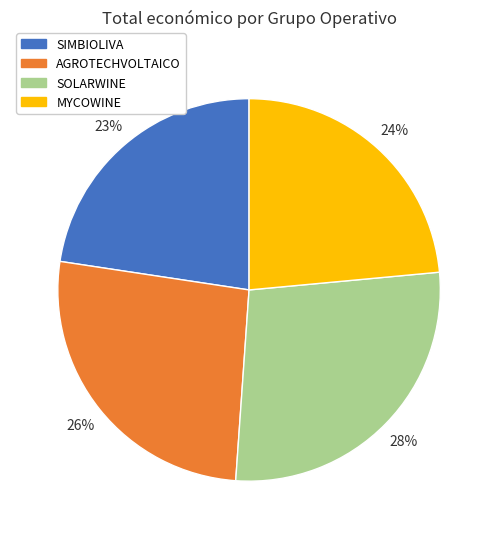

Is the sum of SIMBIOLIVA and MYCOWINE greater than half?

No